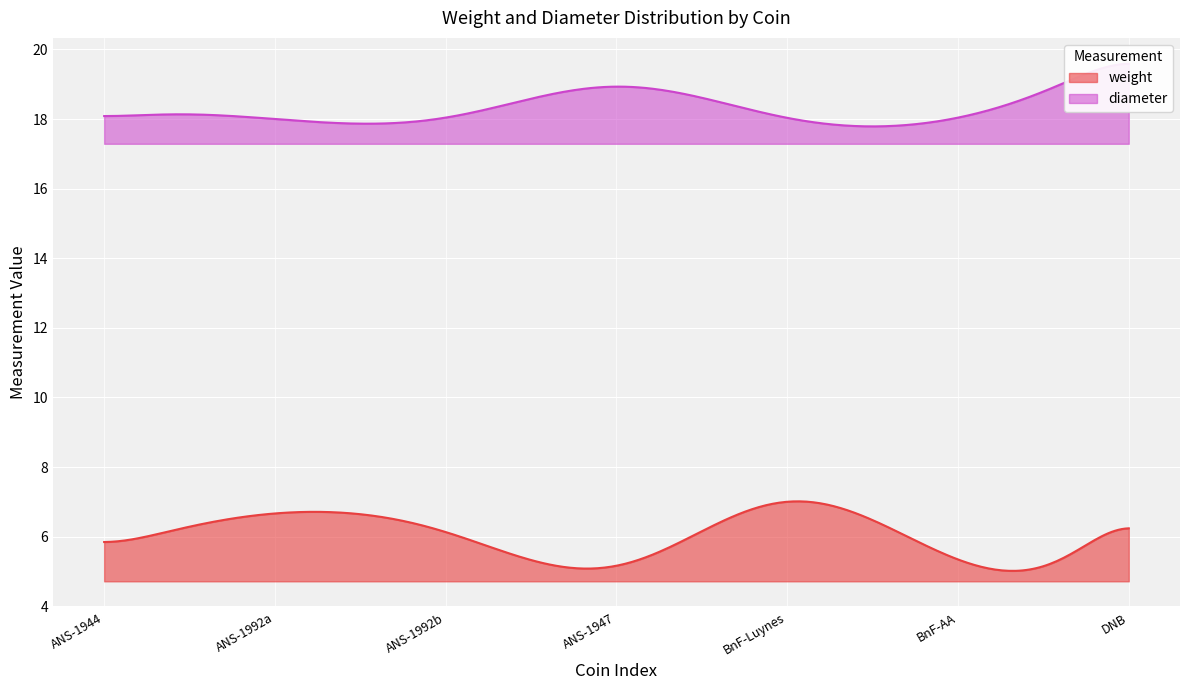

True or false: diameter and weight intersect in this chart.

False